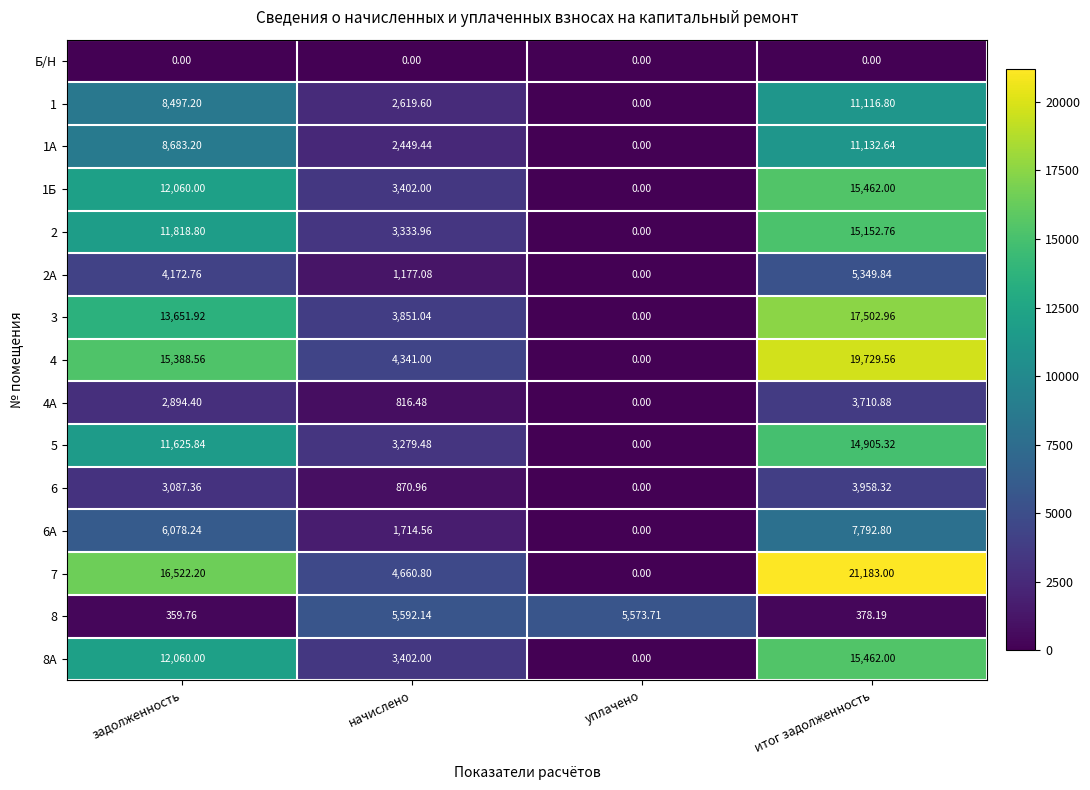

Which series has the largest total across all categories?

7